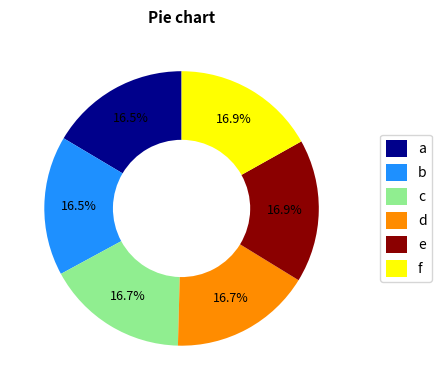

Is there a majority slice in this chart?

No